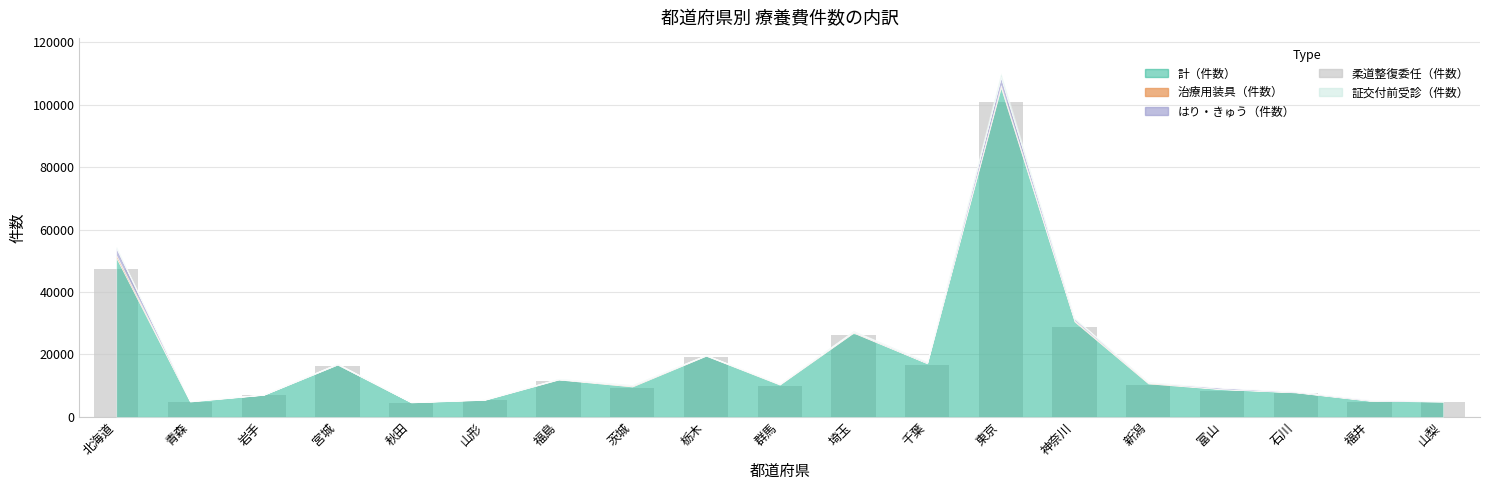

What is the maximum value shown in the chart?

100747